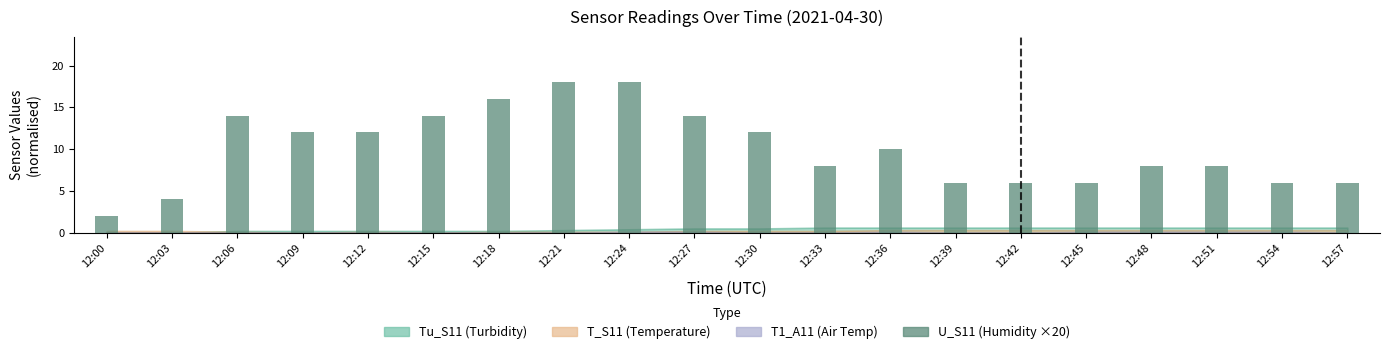

Which has a higher value, 12:45 or 12:09?

12:09